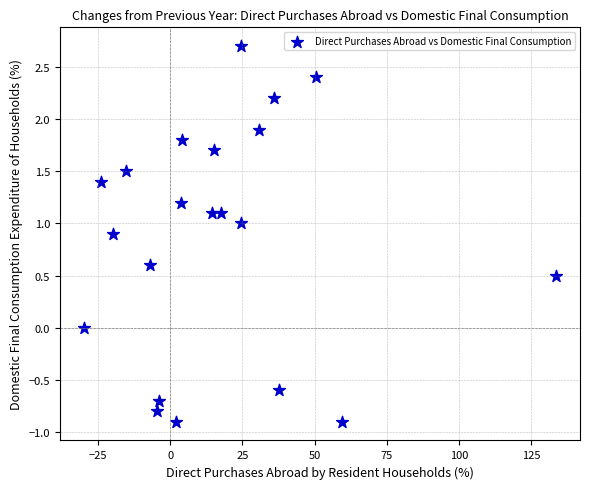

What is the range of X values (max minus min)?

163.7